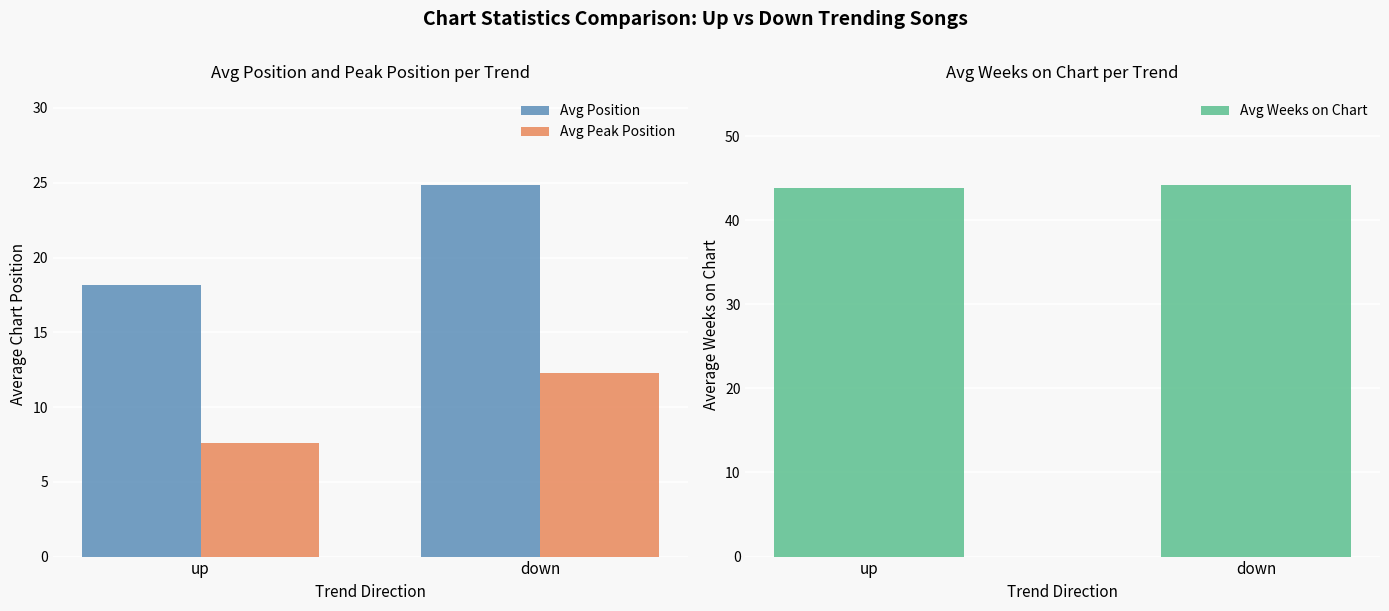

What is the sum of all Avg Weeks on Chart values?

88.1